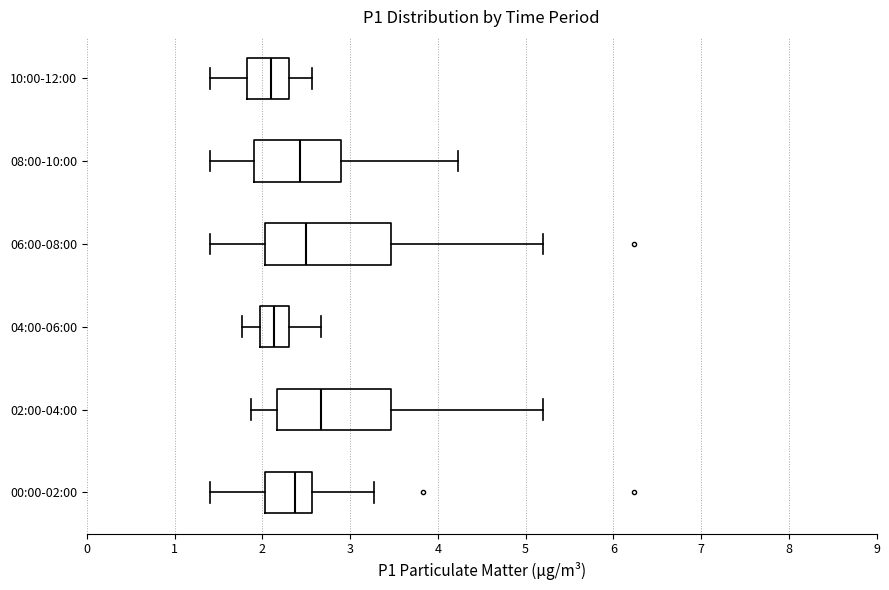

Where is the right edge of the box for 02:00-04:00 on the x-axis? The values are not printed on the chart, so give them approximately, as read against the axis.

3.5